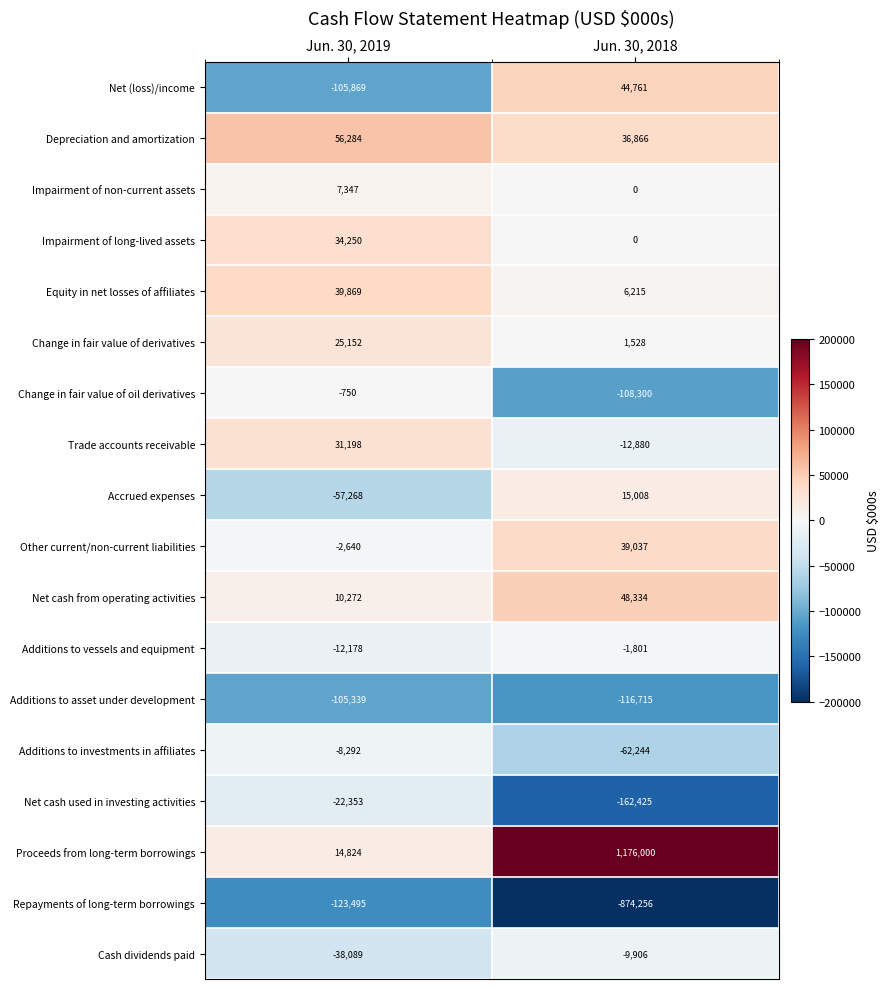

What is the total value across all series at Jun. 30, 2018?

19222